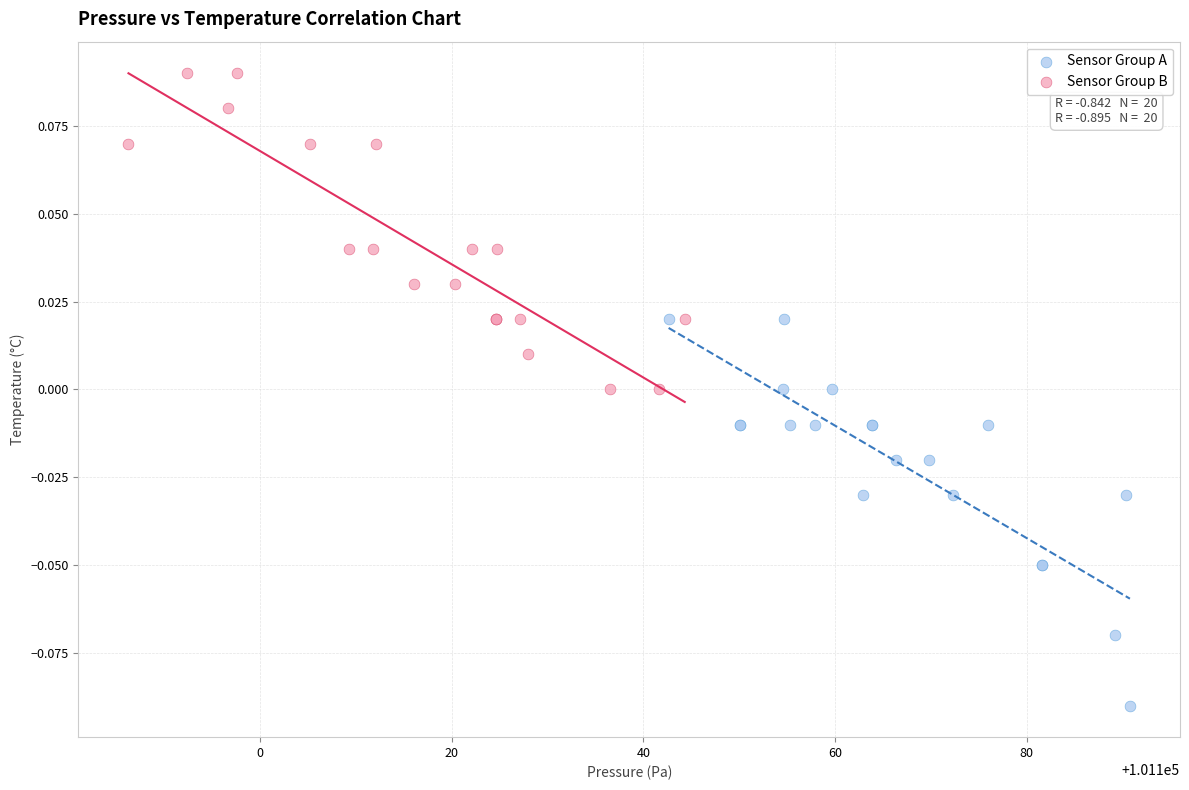

Which series reaches the maximum Y coordinate?

Sensor Group B